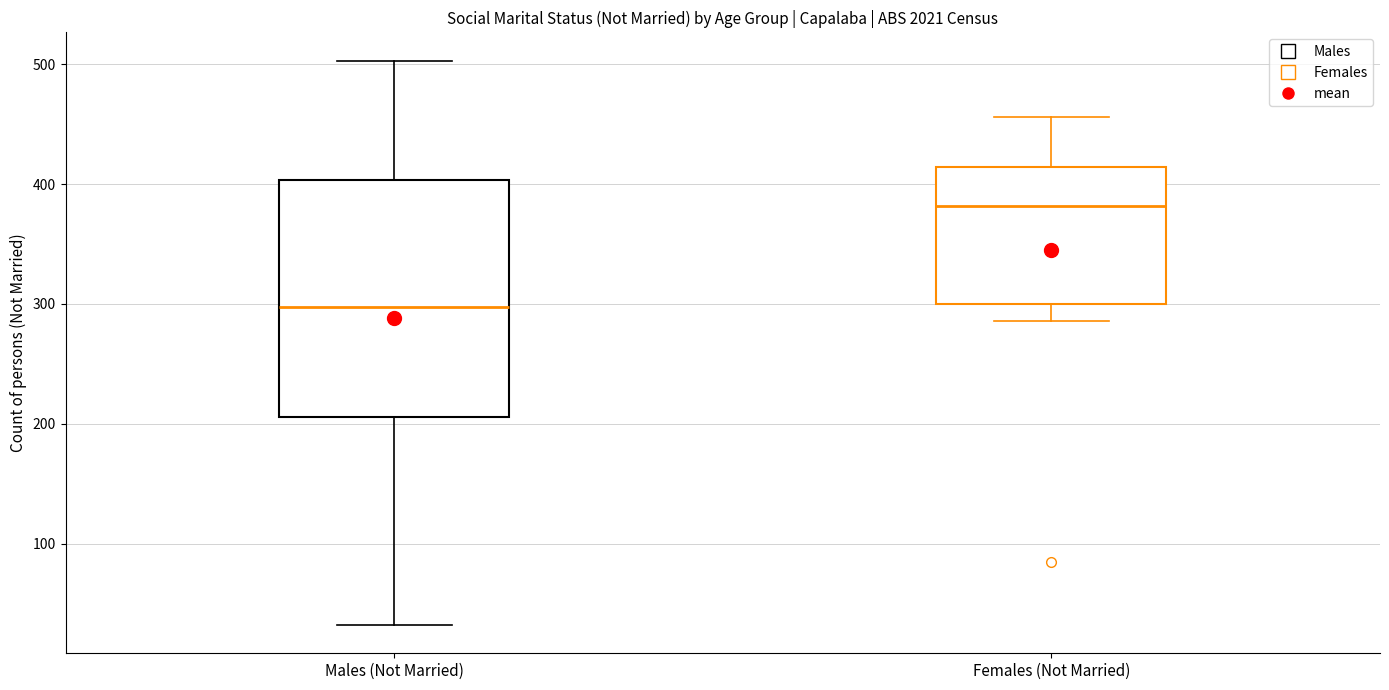

Reading left to right, read every box against the y-axis: the position of its median line, the range the box covers, and the ends of its whiskers. The values are not printed on the chart, so give them approximately, as read against the axis.

Males (Not Married): median 300, box 210 to 400, whiskers 30 to 500
Females (Not Married): median 380, box 300 to 410, whiskers 290 to 460